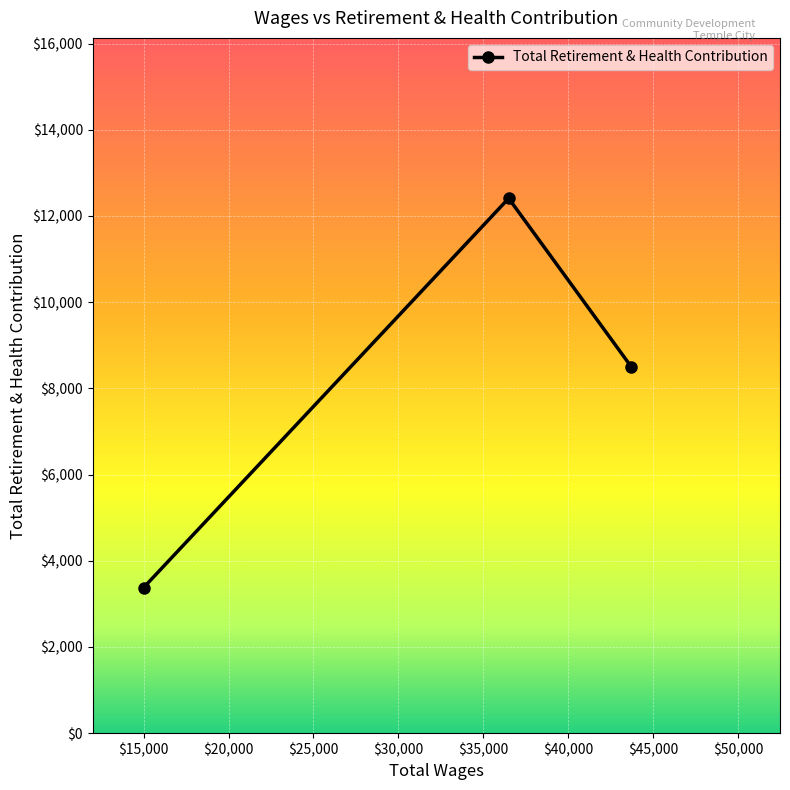

What is the value of the 1st point from the left?

3377